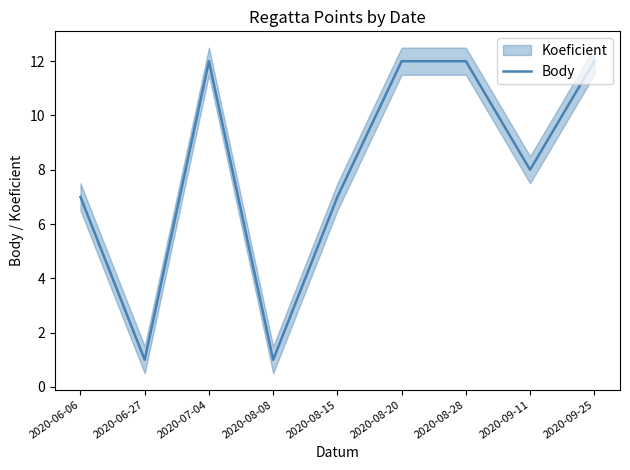

What is the smallest value displayed?

1